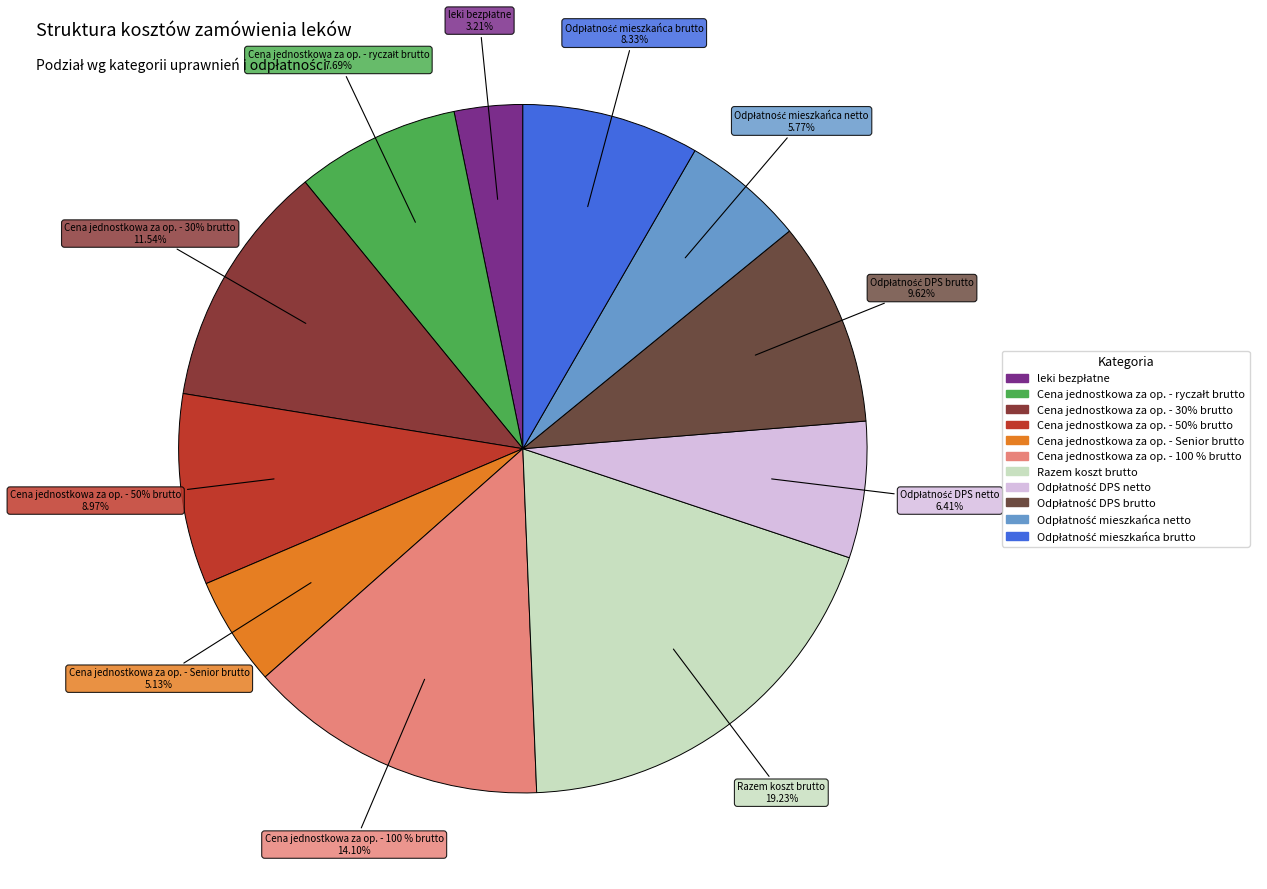

To the nearest percent, what percentage of the pie is Odpłatność DPS netto?

6%